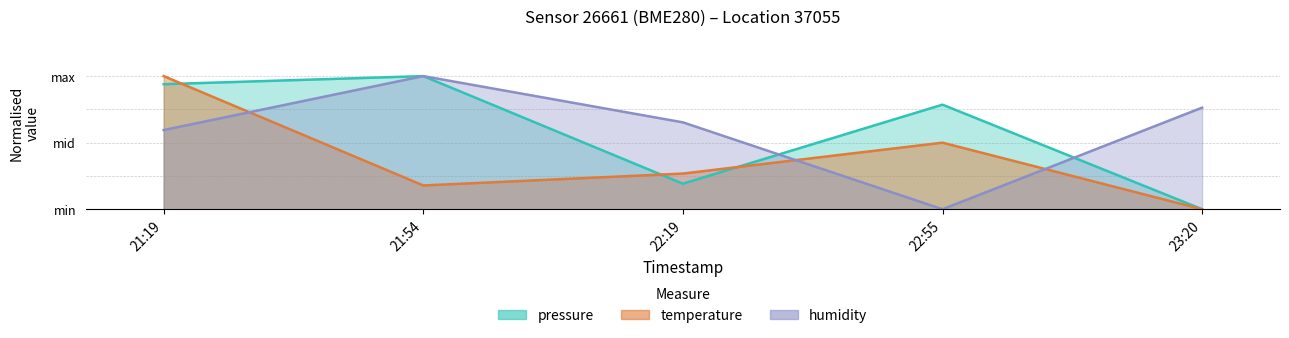

Which series changed the most between 22:19 and 23:20?

temperature